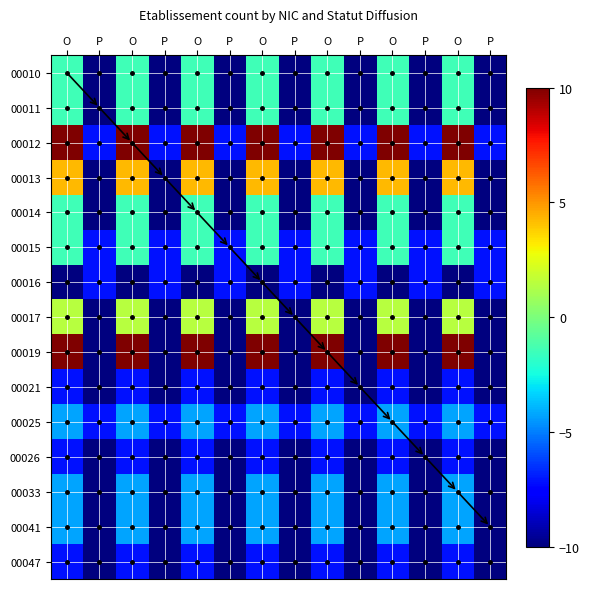

Rank the series at O from lowest to highest value.

00016, 00021, 00026, 00047, 00025, 00033, 00041, 00010, 00011, 00014, 00015, 00017, 00013, 00012, 00019